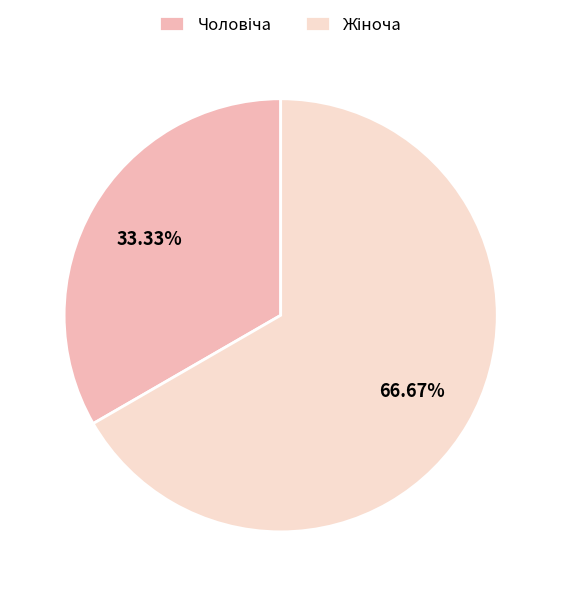

Does any single category account for the majority?

Yes